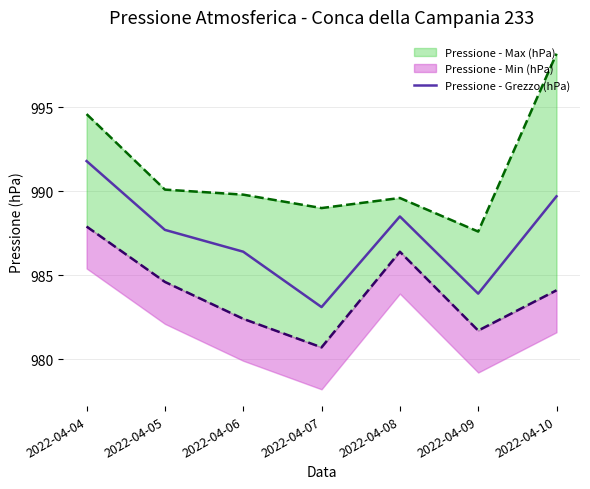

True or false: there are more than 1 points higher than both neighbors.

False